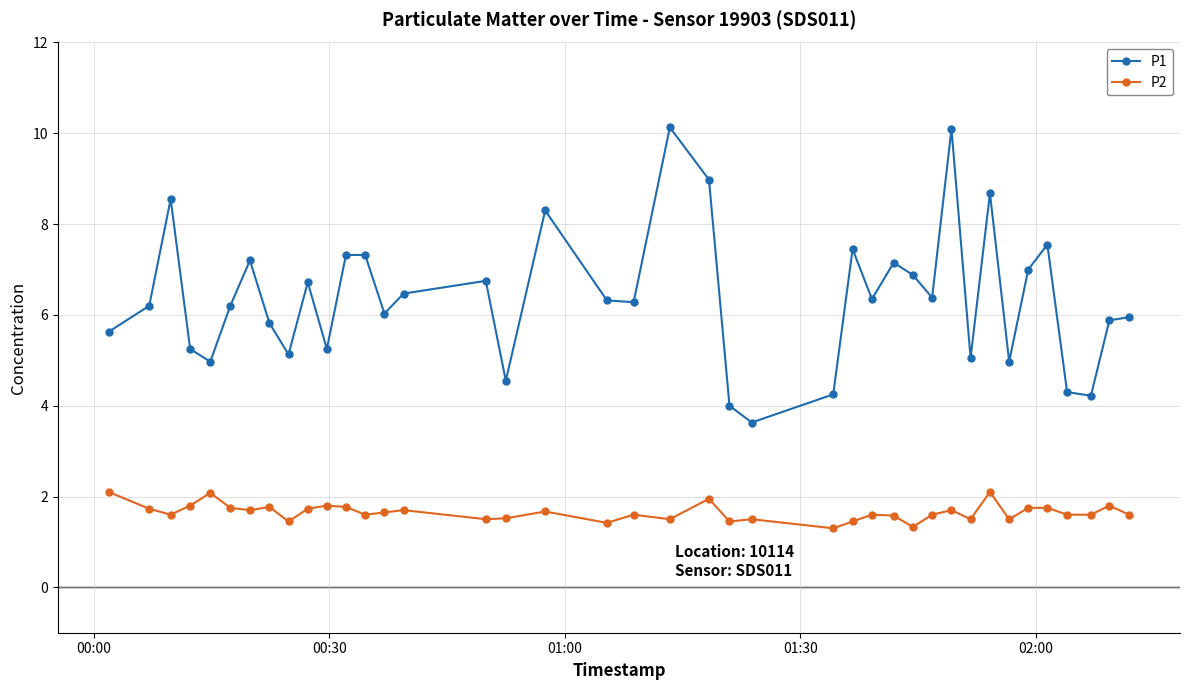

List the series in order of their overall mean, highest first.

P1, P2